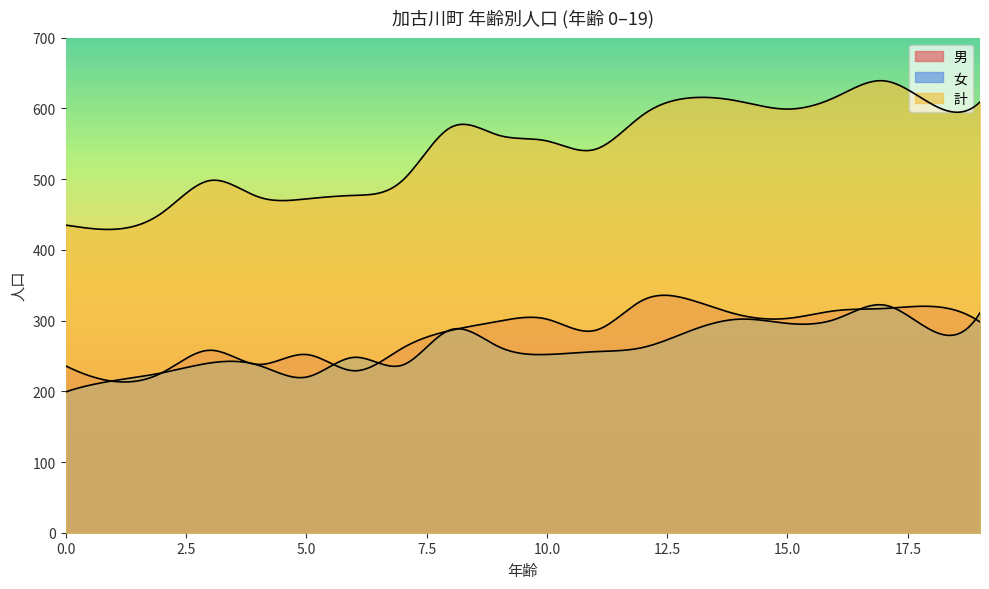

True or false: 女 has a value of 226 at 2.

True